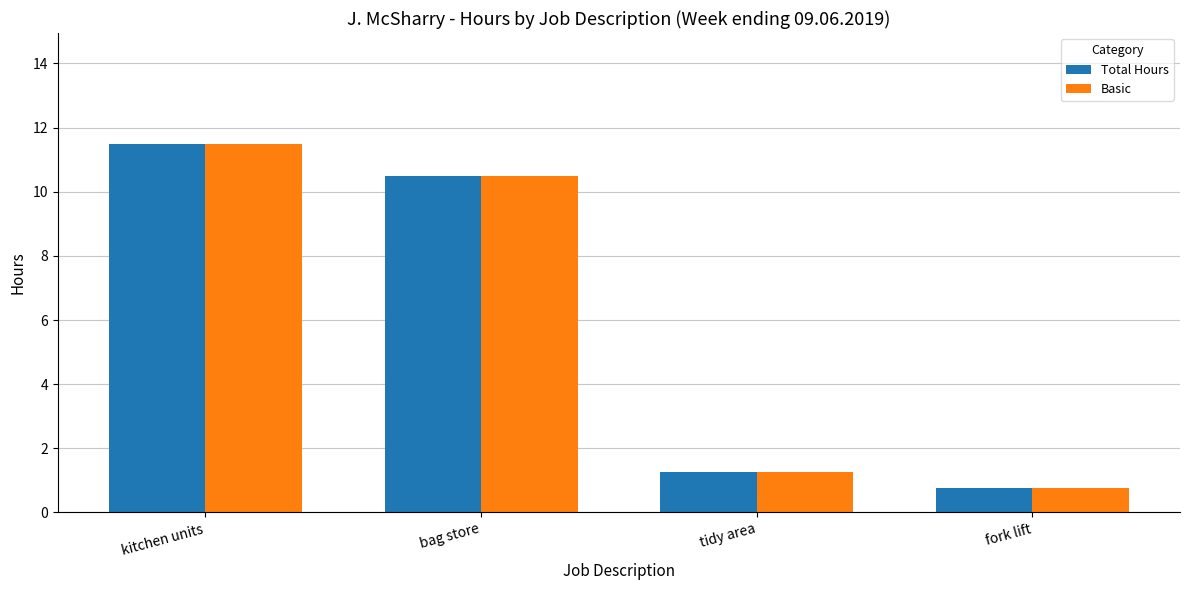

Is it true that Total Hours equals 1.2 at tidy area?

True